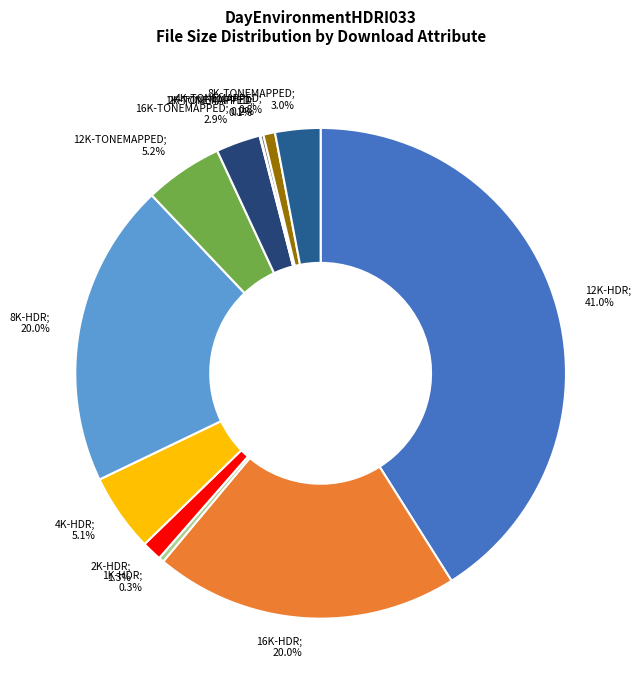

Is there a majority slice in this chart?

No